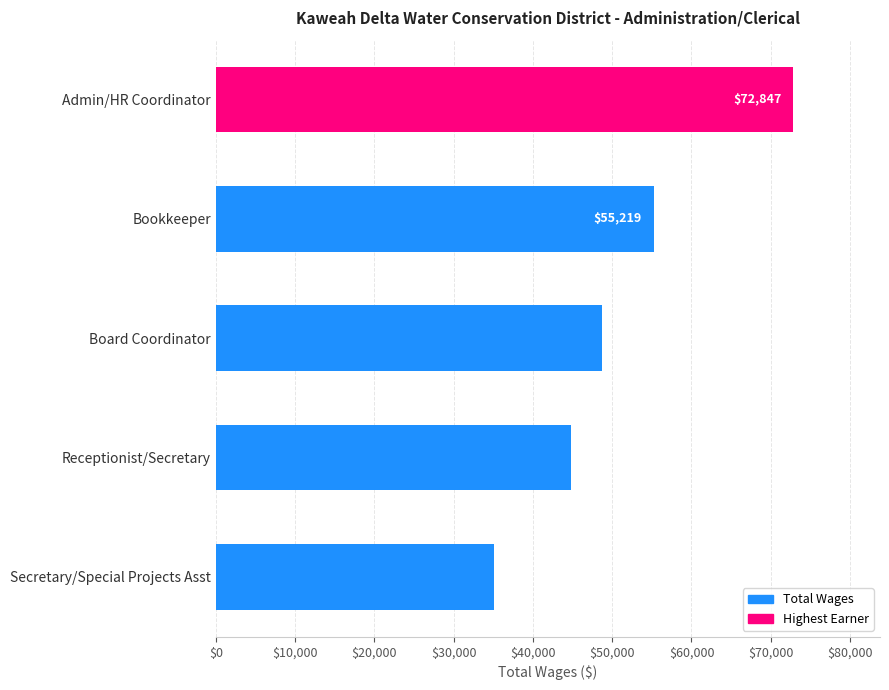

What is the label of the 1st bar from the bottom?

Secretary/Special Projects Asst